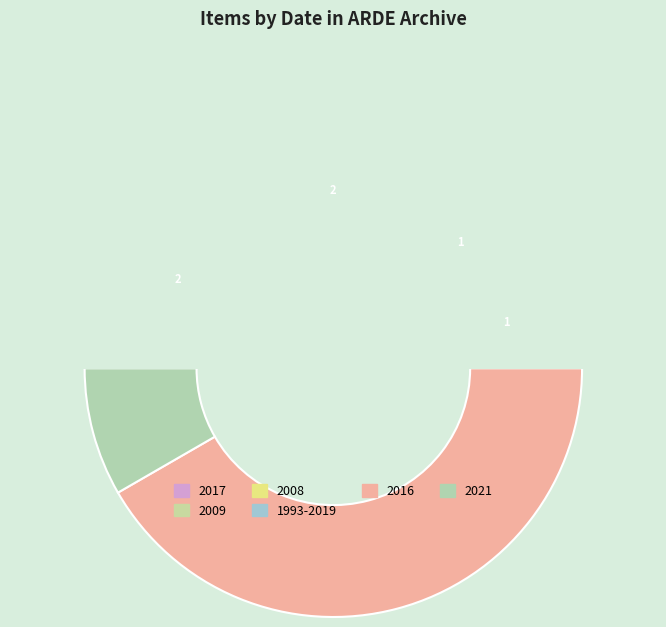

Approximately how many times larger is the value at 2021 compared to 2016?

0.2